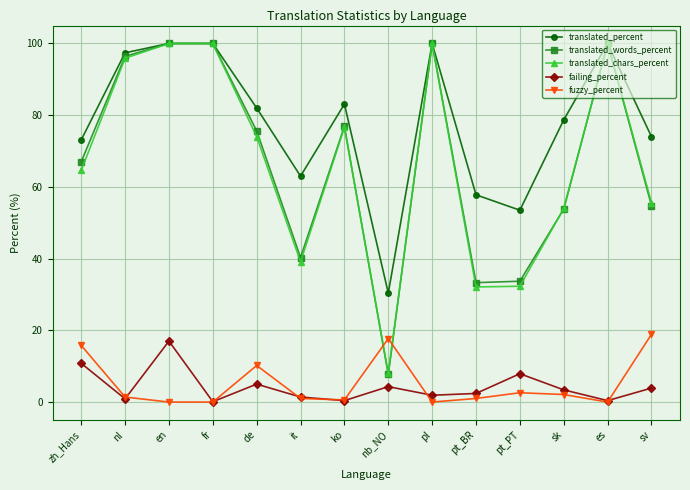

At which label does failing_percent first exceed 3?

zh_Hans